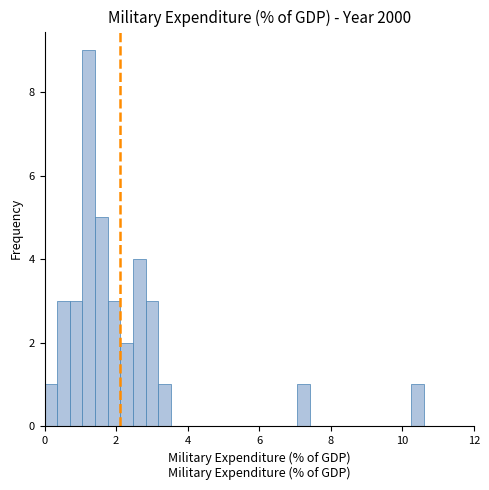

Read against the x-axis, roughly where is the centre of the tallest bar?

1.2